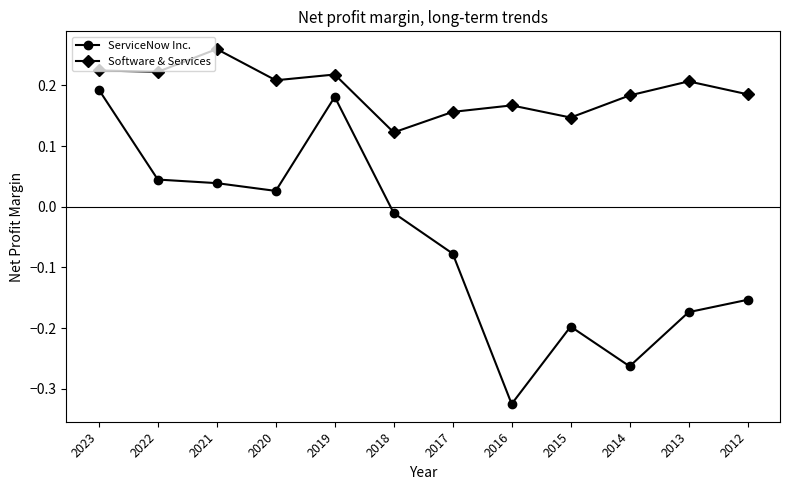

True or false: Software & Services and ServiceNow Inc. cross at least once.

False